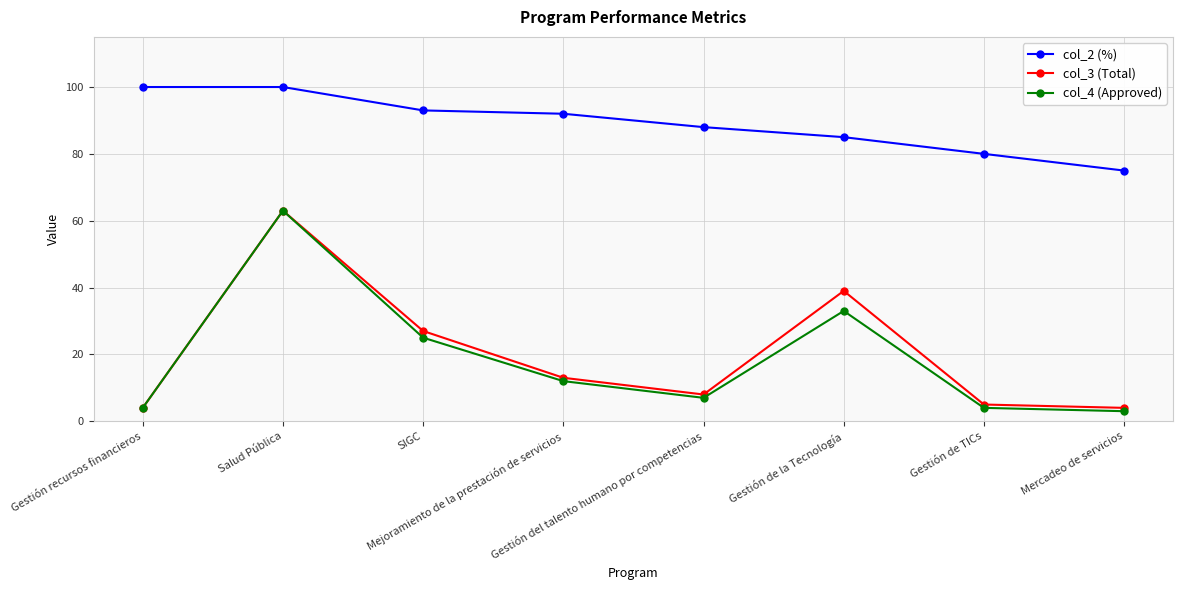

Is the value of col_4 (Approved) at SIGC greater than the value of col_2 (%) at Gestión recursos financieros?

No